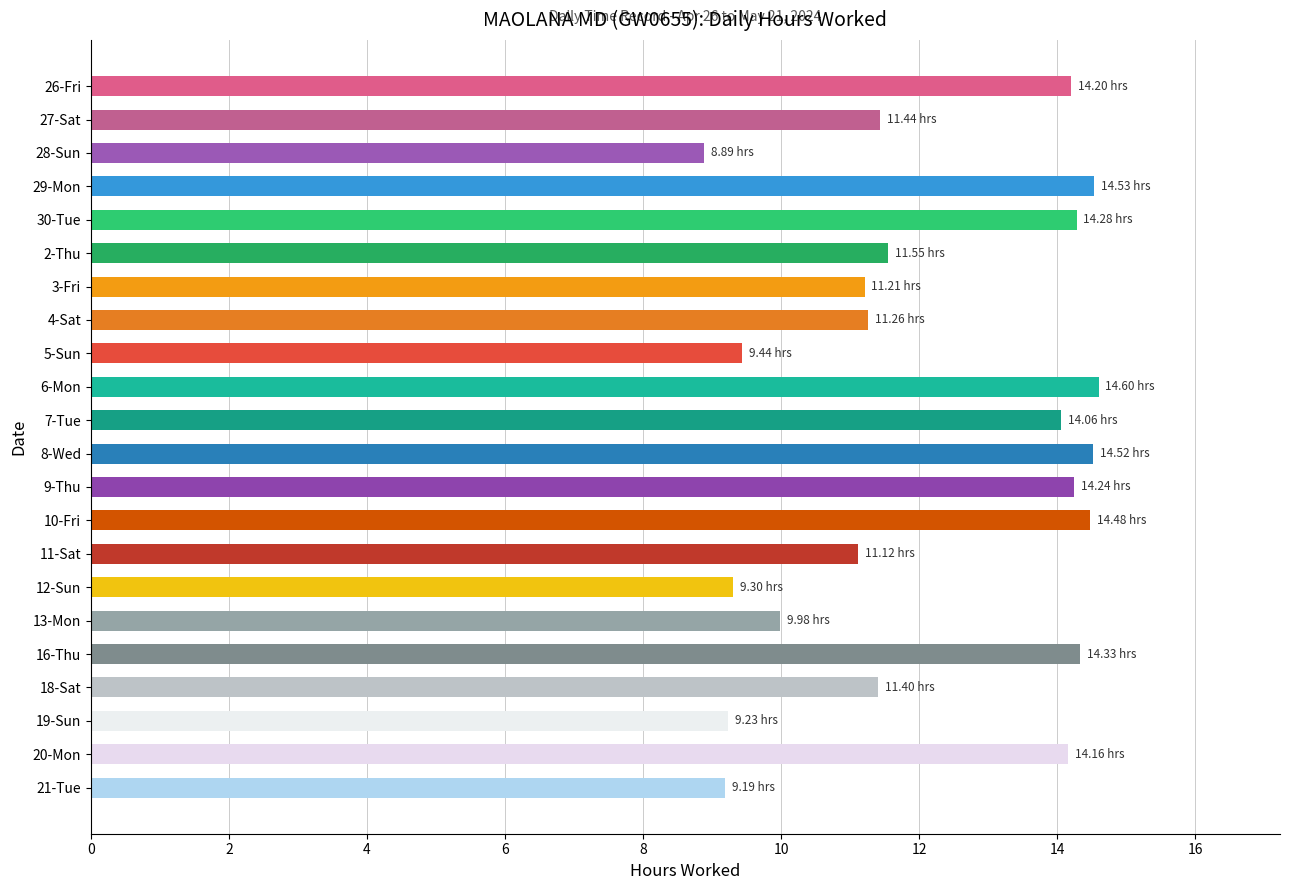

What is the sum of the values at 10-Fri and 13-Mon?

24.5